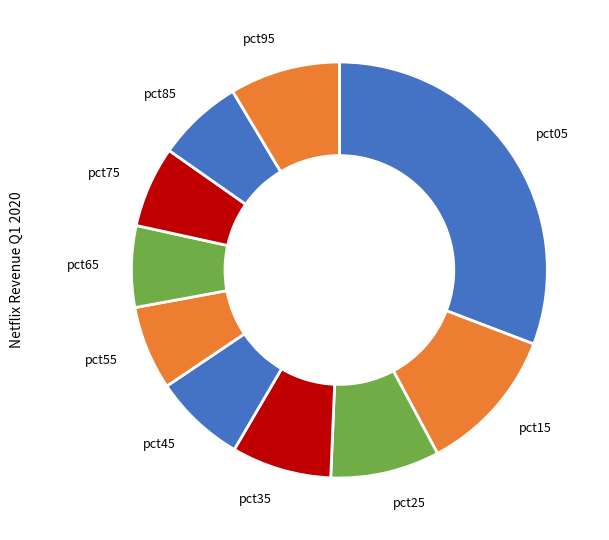

Is the sum of pct75 and pct95 greater than half?

No